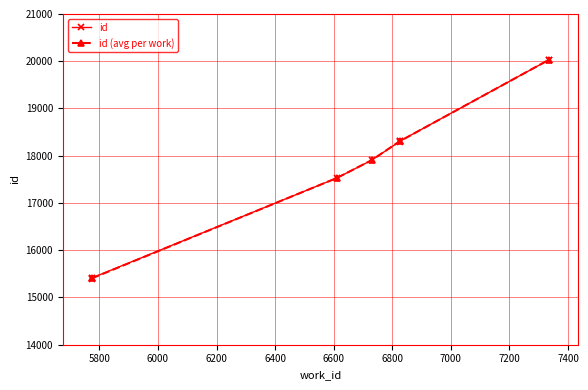

How many data points in id (avg per work) are less than 17904?

2